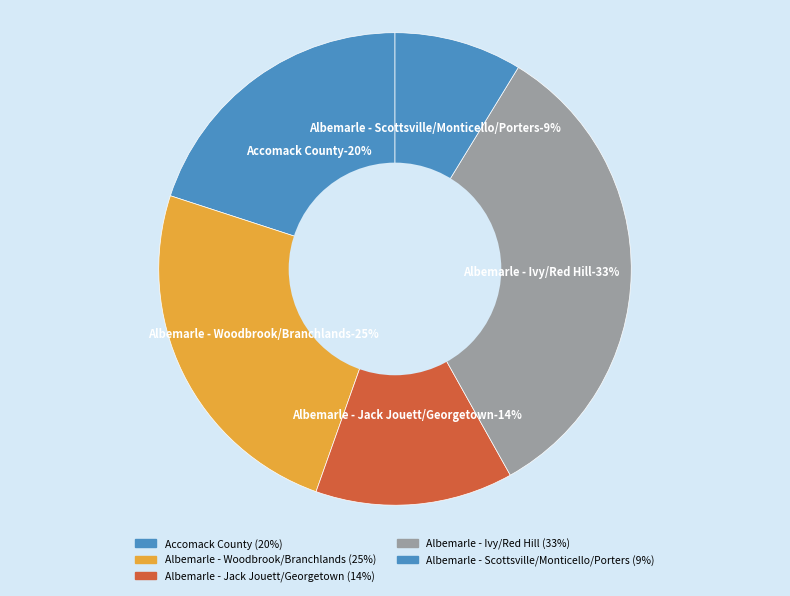

Is it true that Jack Jouett is 1% of the pie?

False